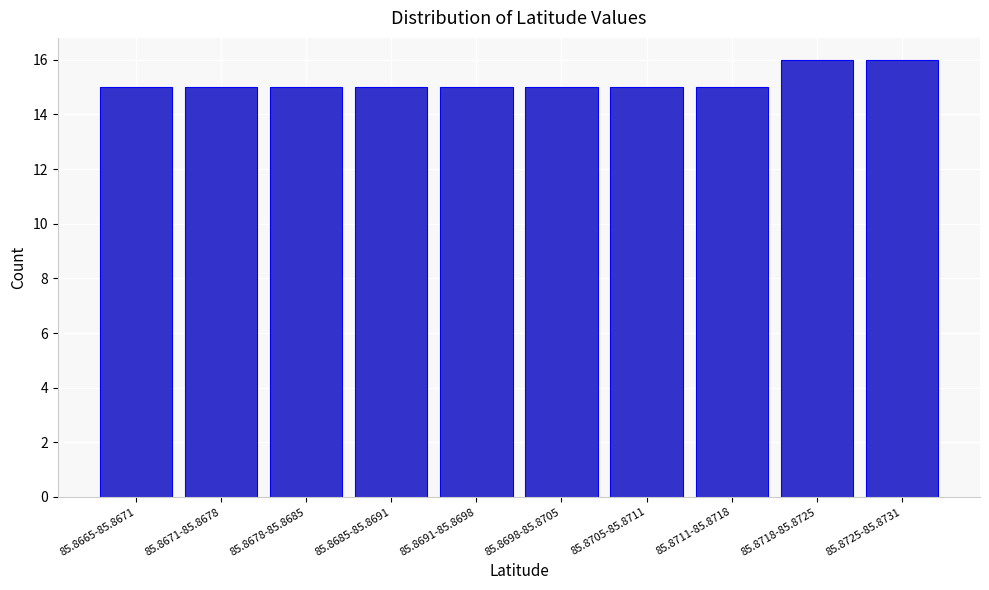

Reading left to right, extract all data points from this chart.

15	15	15	15	15	15	15	15	16	16